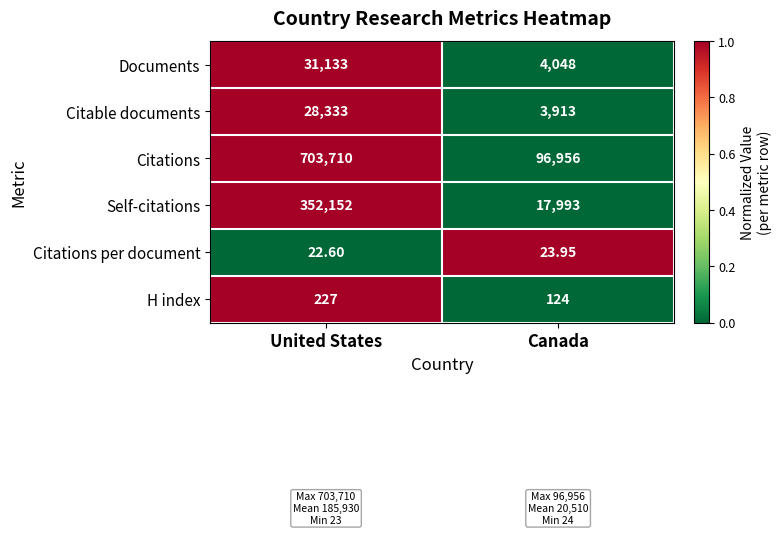

Which series has the largest range (max minus min)?

Citations